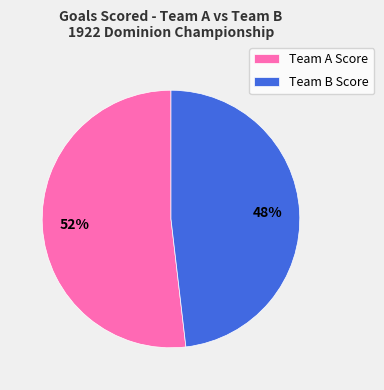

Rank the categories by value from highest to lowest.

Team A Score, Team B Score